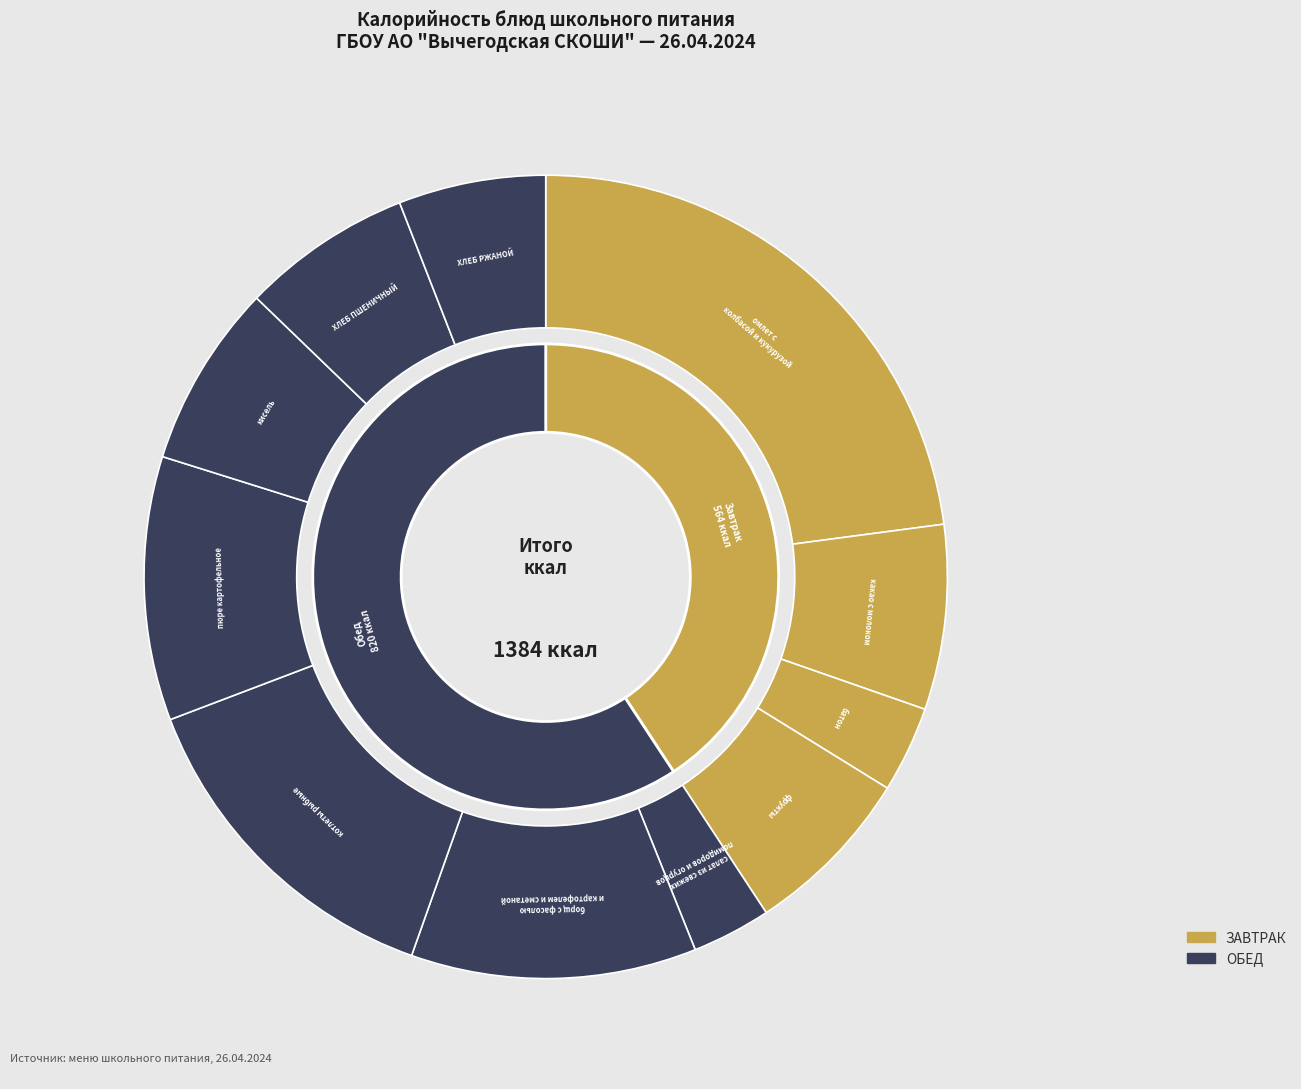

What is the ratio of the value at кисель to the value at салат из свежих помидоров и огурцов?

2.3